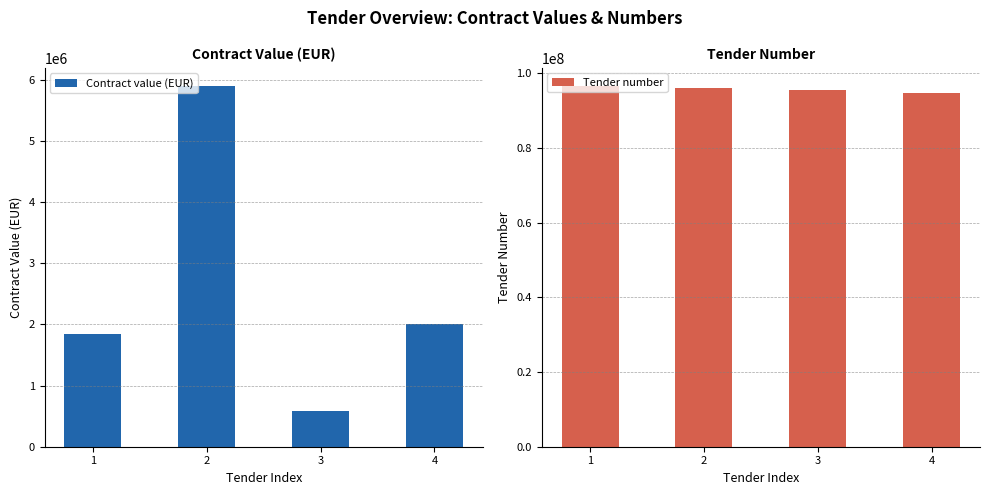

At which category is the sum across all series the highest?

2